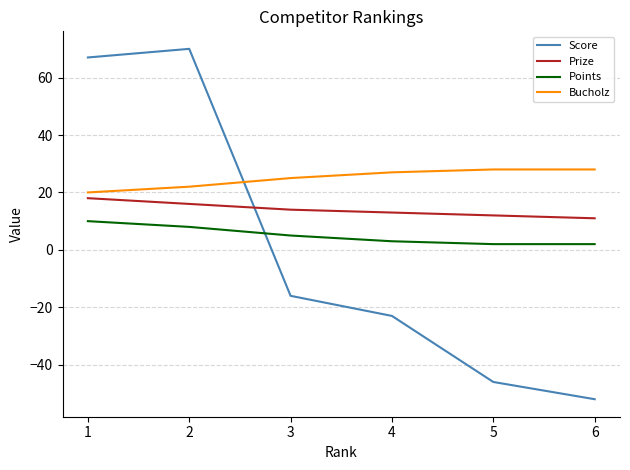

Reading right to left, extract all data points from this chart.

Score: -52	-46	-23	-16	70	67
Prize: 11	12	13	14	16	18
Points: 2	2	3	5	8	10
Bucholz: 28	28	27	25	22	20